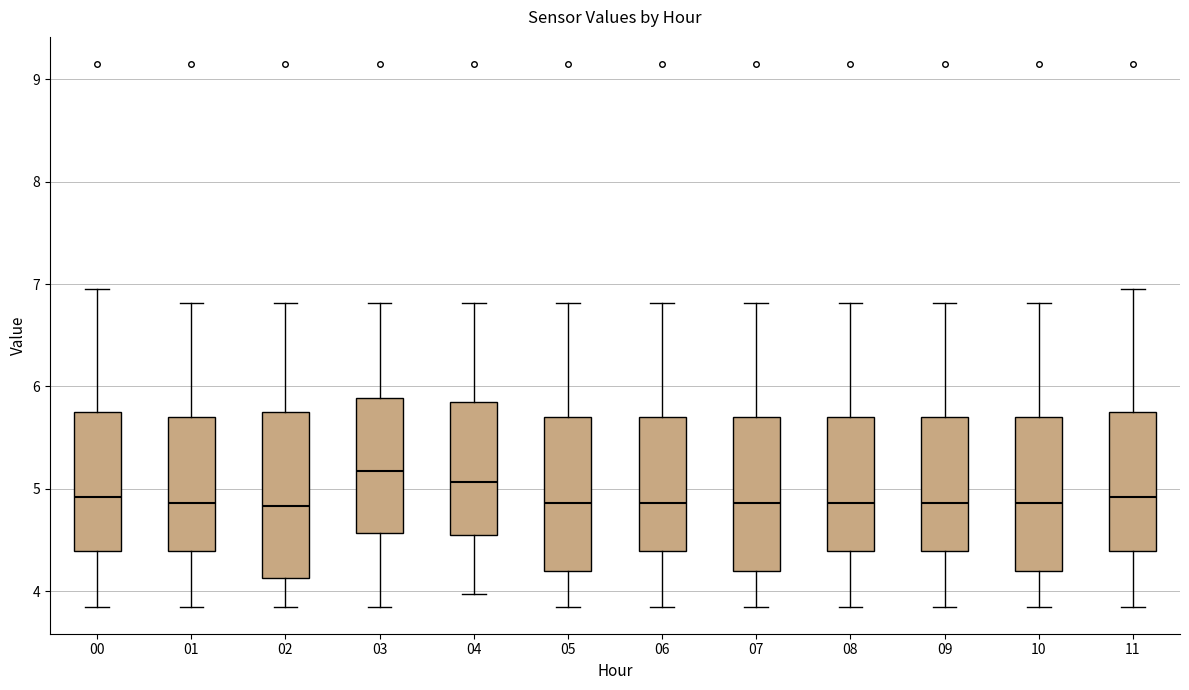

Which box is the tallest, from its lower edge to its upper edge?

02